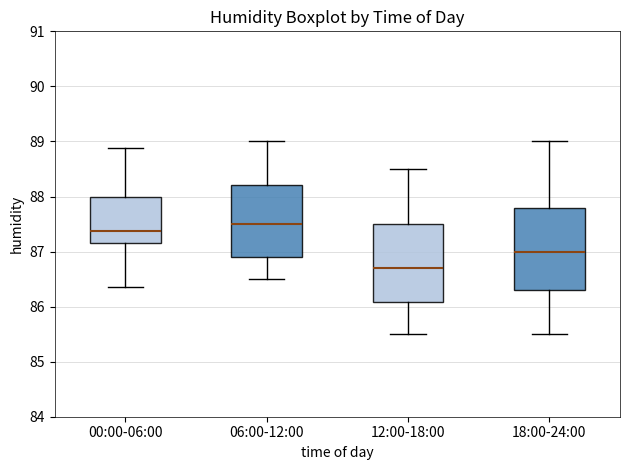

Reading left to right, read every box against the y-axis: the position of its median line, the range the box covers, and the ends of its whiskers. The values are not printed on the chart, so give them approximately, as read against the axis.

00:00-06:00: median 87.4, box 87.2 to 88.0, whiskers 86.4 to 88.9
06:00-12:00: median 87.5, box 86.9 to 88.2, whiskers 86.5 to 89.0
12:00-18:00: median 86.7, box 86.1 to 87.5, whiskers 85.5 to 88.5
18:00-24:00: median 87.0, box 86.3 to 87.8, whiskers 85.5 to 89.0